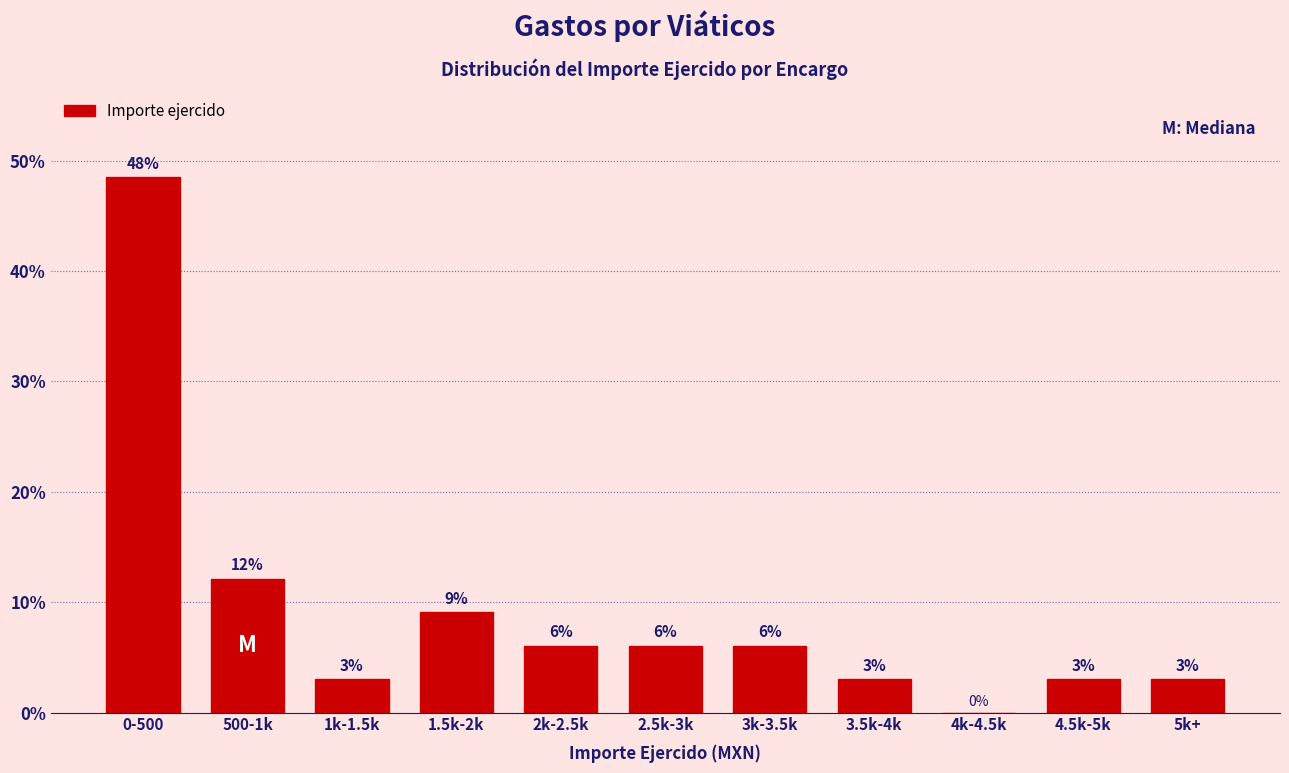

Are the bars horizontal?

No